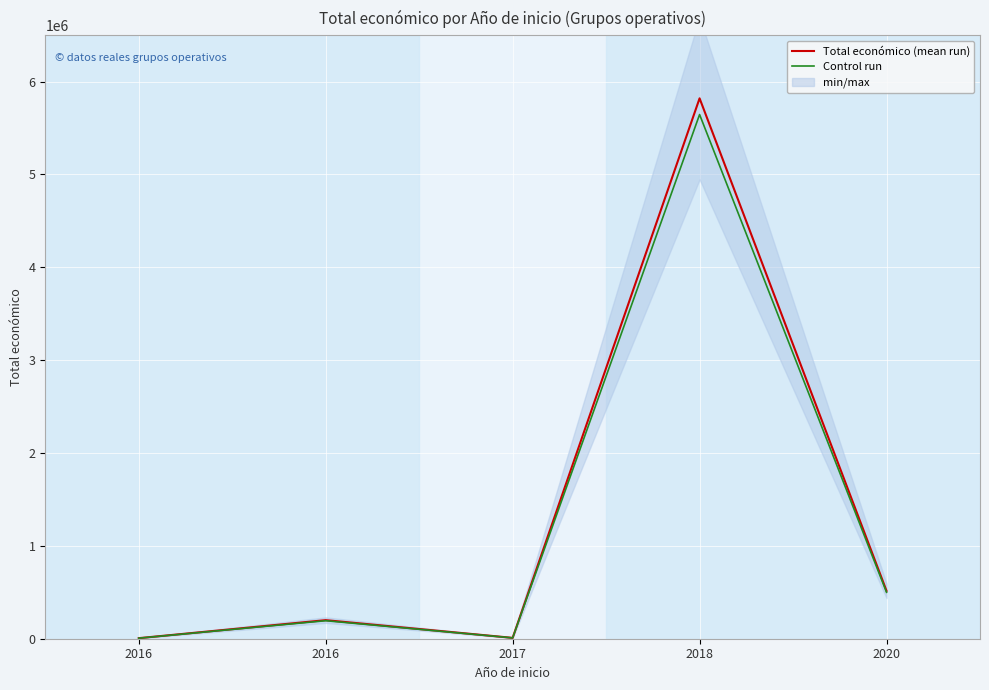

What is the greatest value displayed?

5819964.0